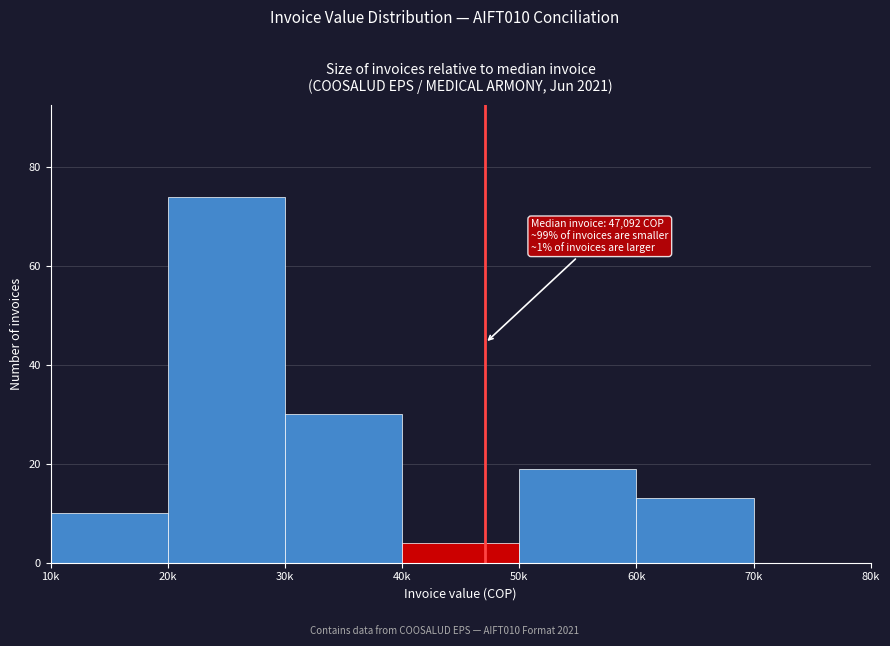

Reading left to right, extract all data points from this chart.

10k=10	20k=74	30k=30	40k=4	50k=19	60k=13	70k=0